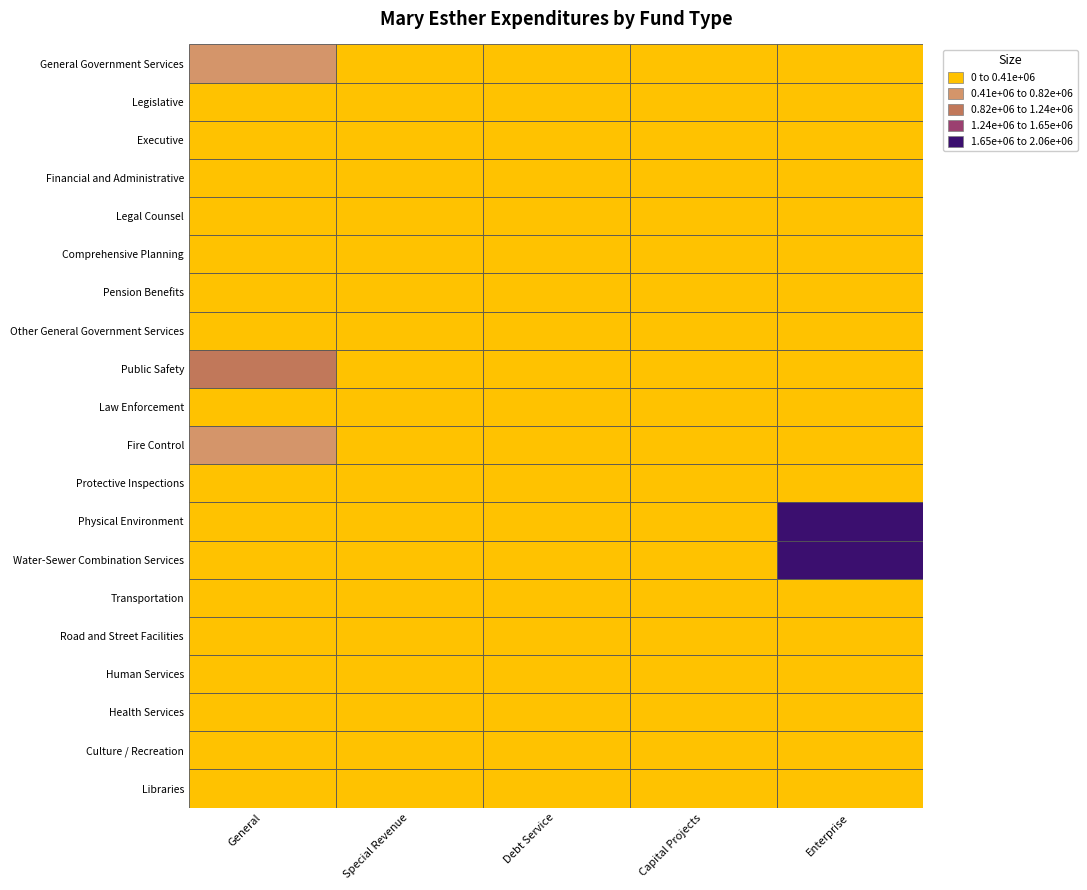

Between General Government Services and Financial and Administrative, which is larger?

General Government Services